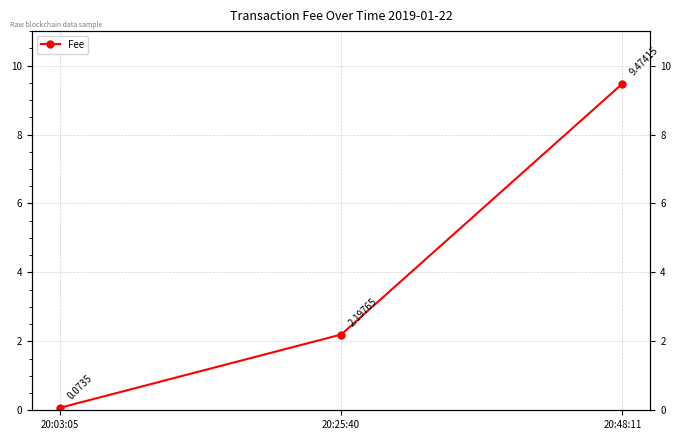

How many values exceed 2?

2